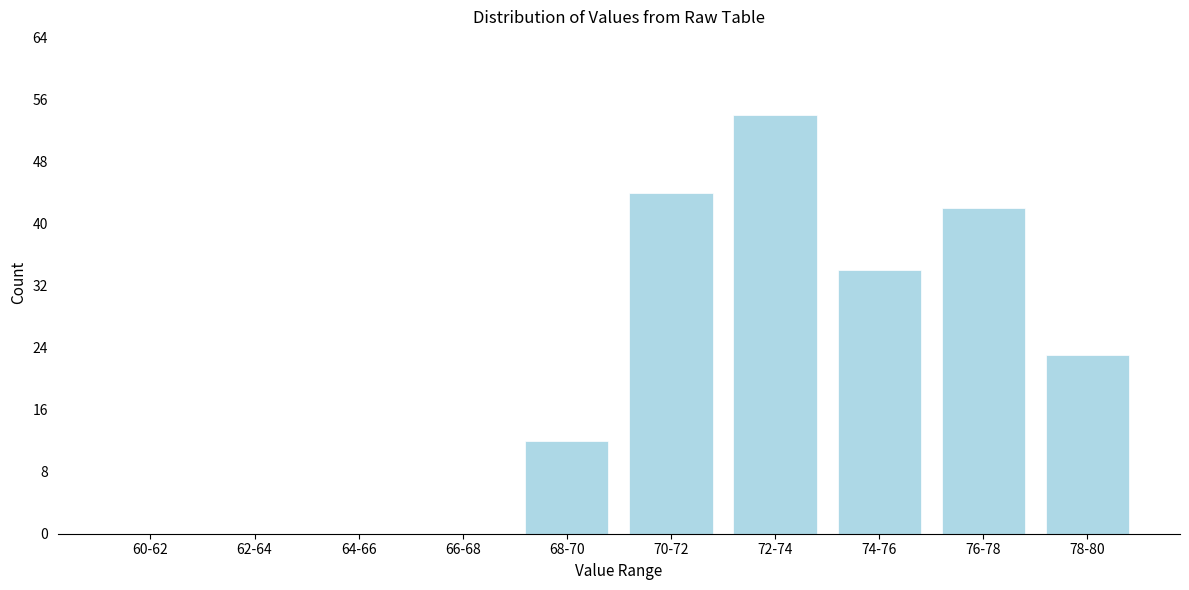

Reading left to right, list all the values displayed in this chart.

60-62=0	62-64=0	64-66=0	66-68=0	68-70=12	70-72=44	72-74=54	74-76=34	76-78=42	78-80=23